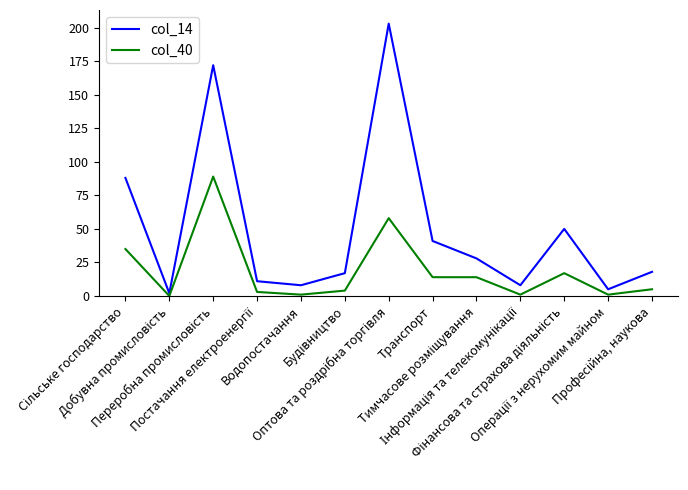

What is the sum of all col_14 values?

651